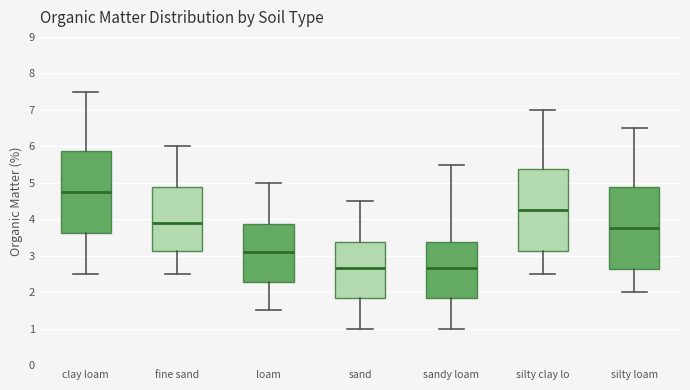

Reading left to right, read every box against the y-axis: the position of its median line, the range the box covers, and the ends of its whiskers. The values are not printed on the chart, so give them approximately, as read against the axis.

clay loam: median 4.8, box 3.6 to 5.9, whiskers 2.5 to 7.5
fine sand: median 3.9, box 3.1 to 4.9, whiskers 2.5 to 6.0
loam: median 3.1, box 2.3 to 3.9, whiskers 1.5 to 5.0
sand: median 2.7, box 1.9 to 3.4, whiskers 1.0 to 4.5
sandy loam: median 2.7, box 1.9 to 3.4, whiskers 1.0 to 5.5
silty clay lo: median 4.3, box 3.1 to 5.4, whiskers 2.5 to 7.0
silty loam: median 3.8, box 2.6 to 4.9, whiskers 2.0 to 6.5